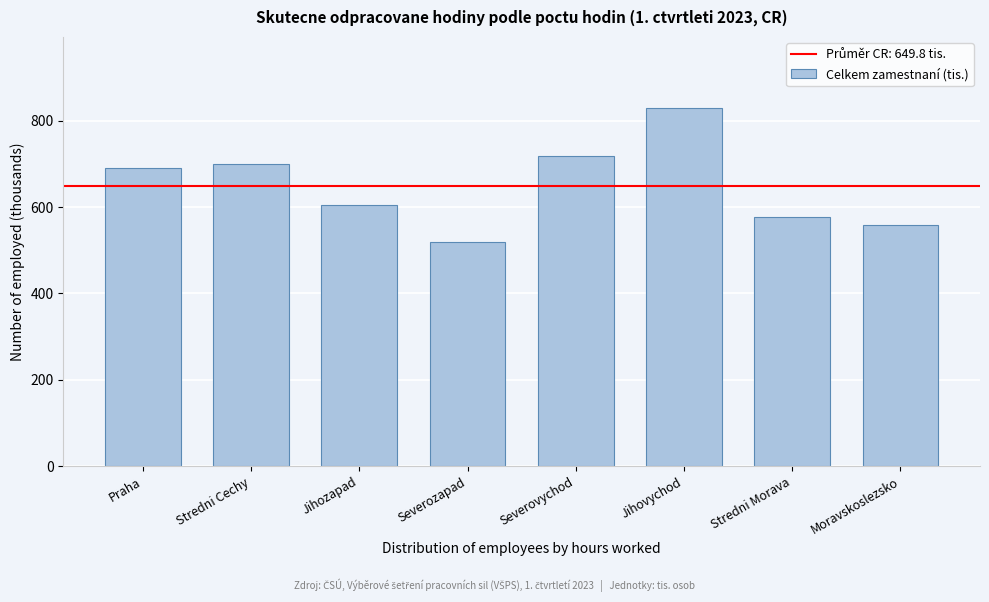

Reading left to right, transcribe all the data shown in this chart.

690.5	700.4	604.4	520.2	718.9	828.3	577.4	557.9